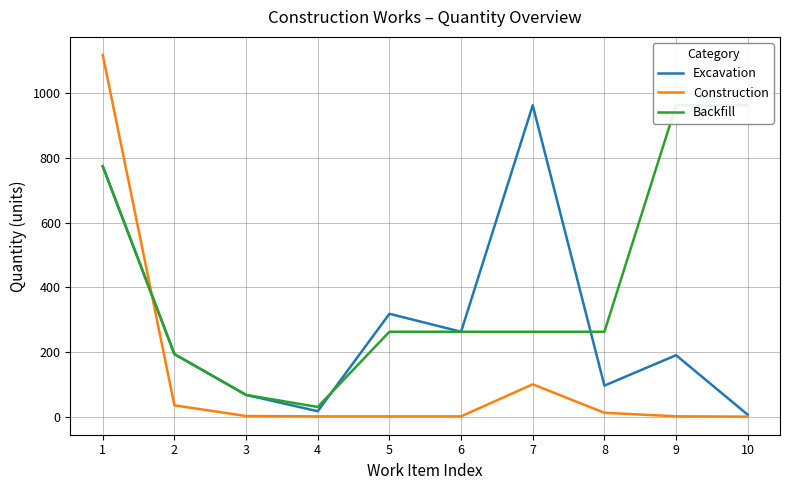

At which category does Construction reach its first local peak?

7